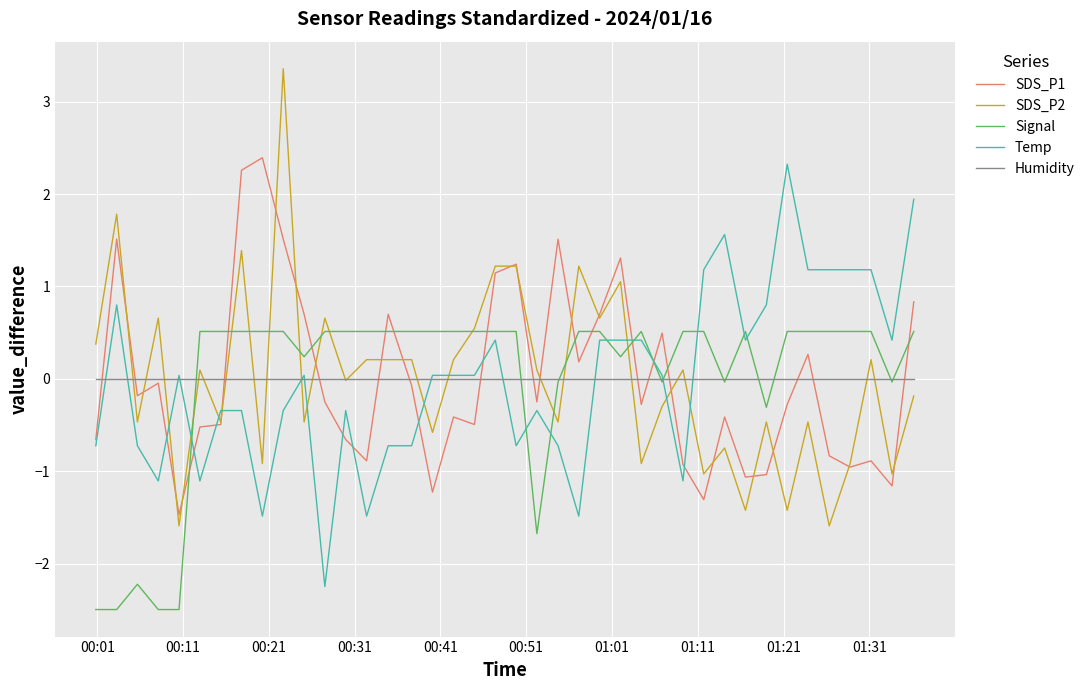

What is the smallest value displayed?

-2.5